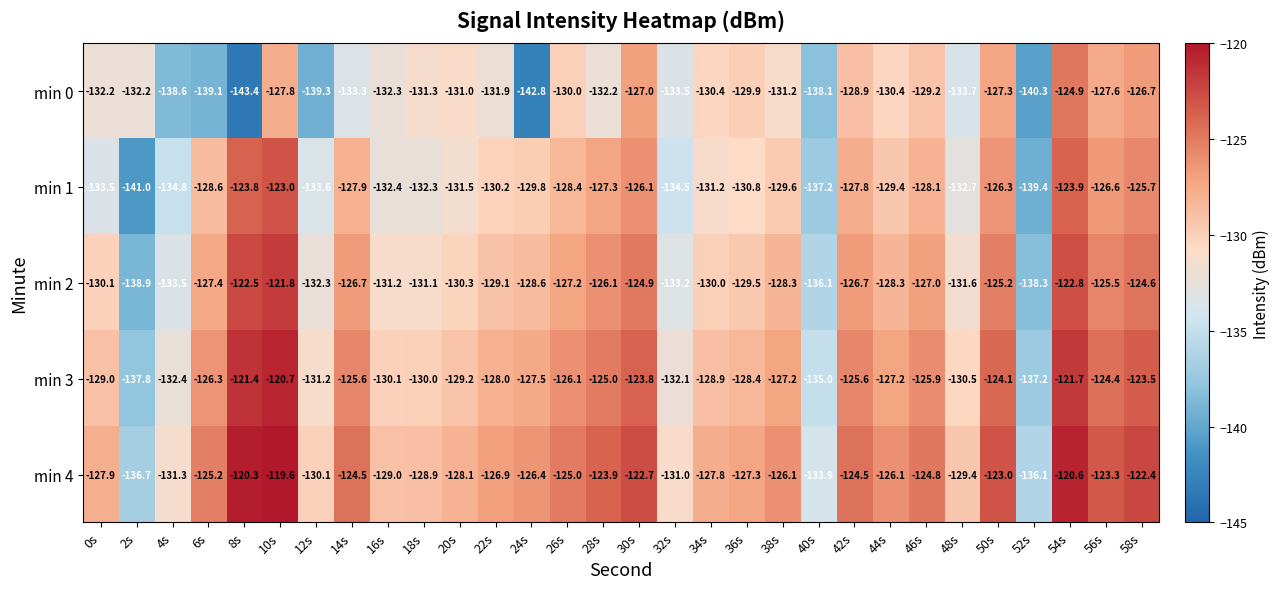

What is the average value of the min 3 series?

-127.9